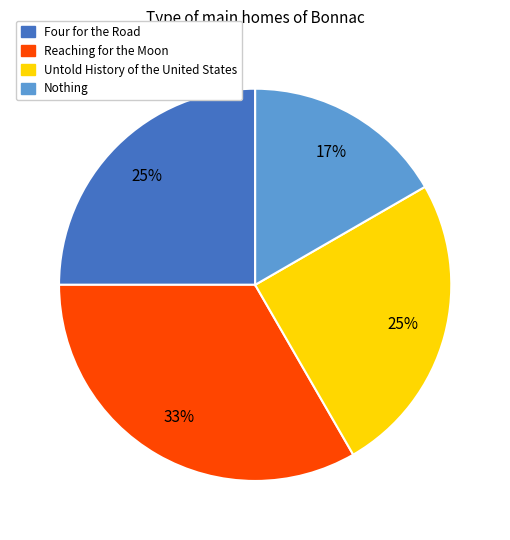

What is the smallest slice in the pie chart?

Nothing